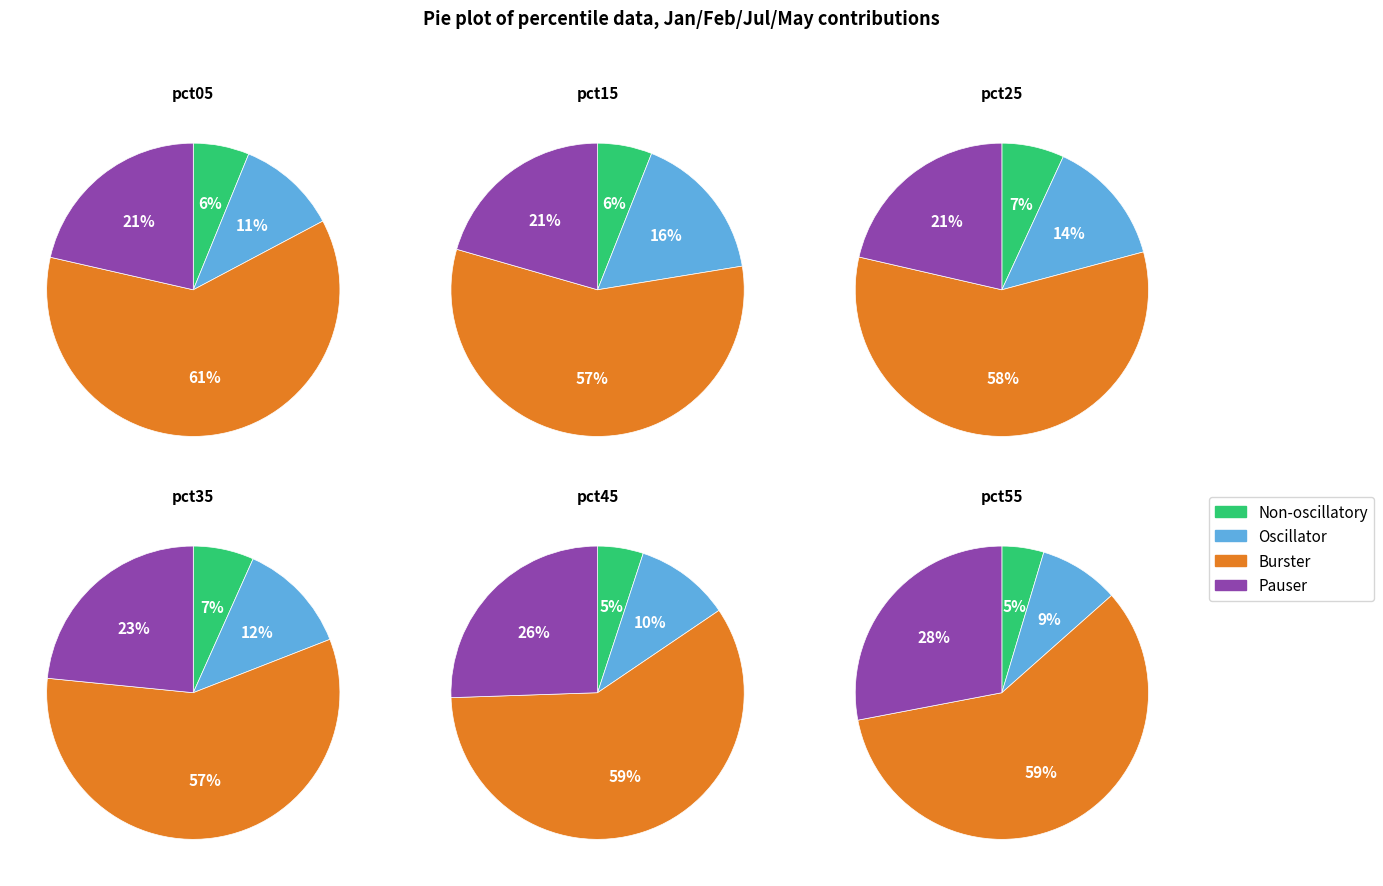

What is the total percentage of 2 and 3?

82.8%